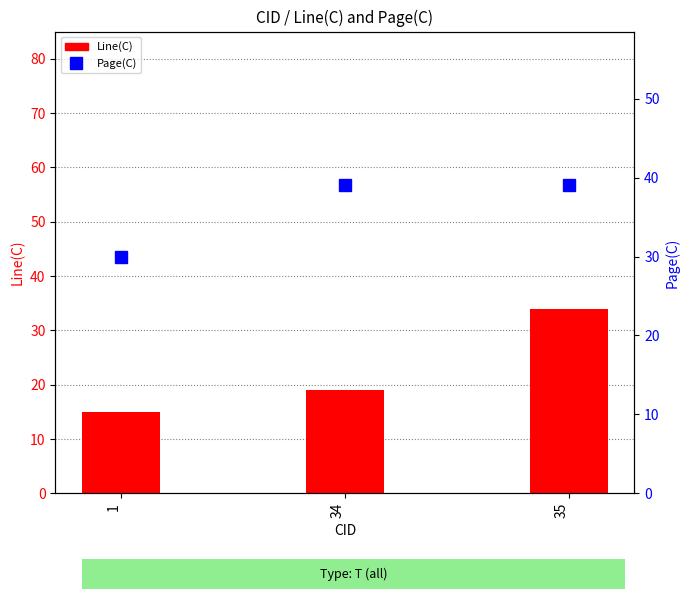

Does the chart contain any negative values?

No